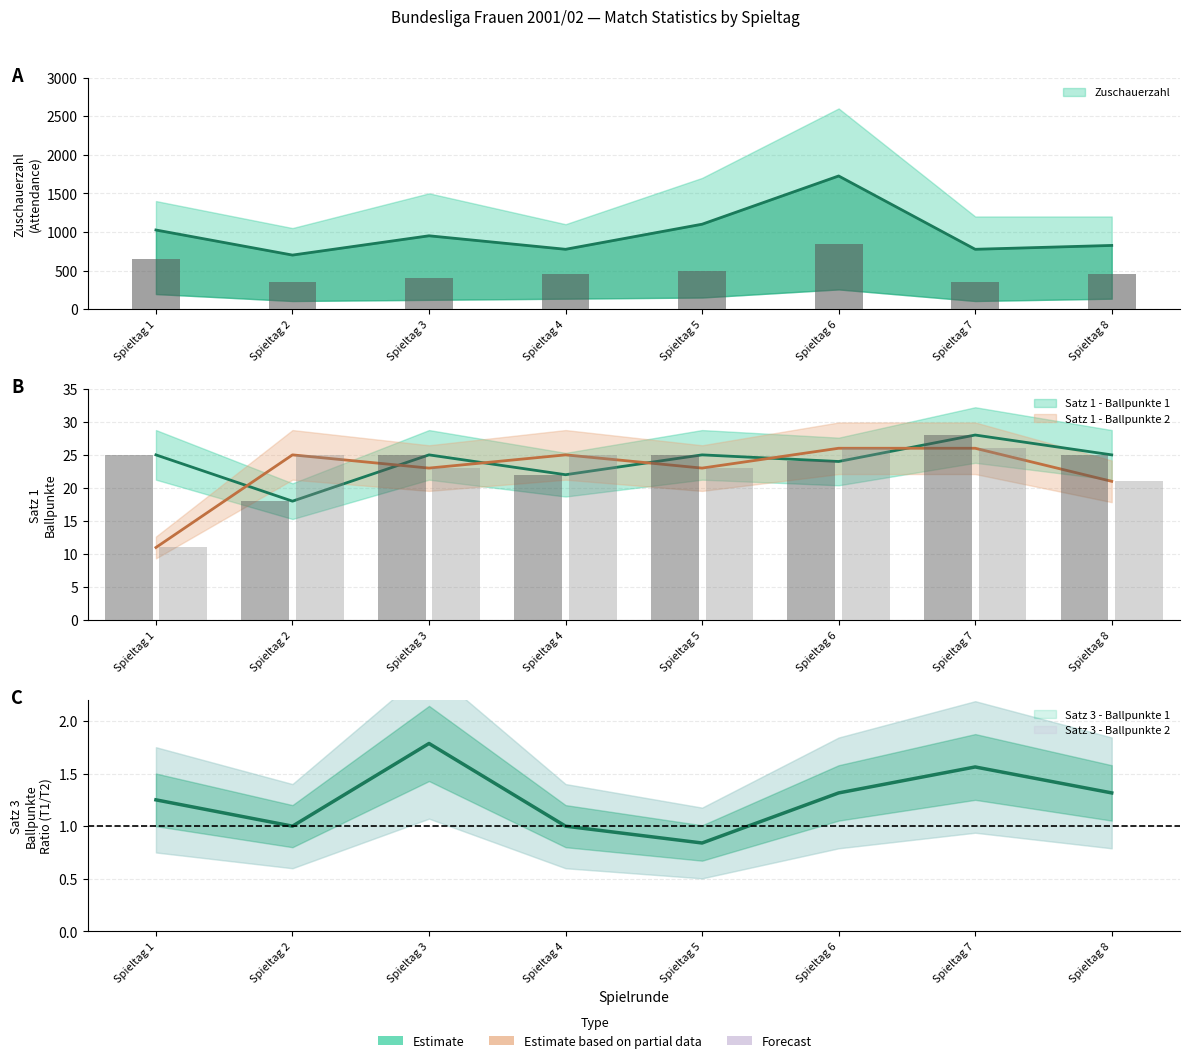

Rank the series at Spieltag 3 from lowest to highest value.

Satz 1 - Ballpunkte 2, Satz 1 - Ballpunkte 1, Zuschauerzahl, Zuschauerzahl_upper